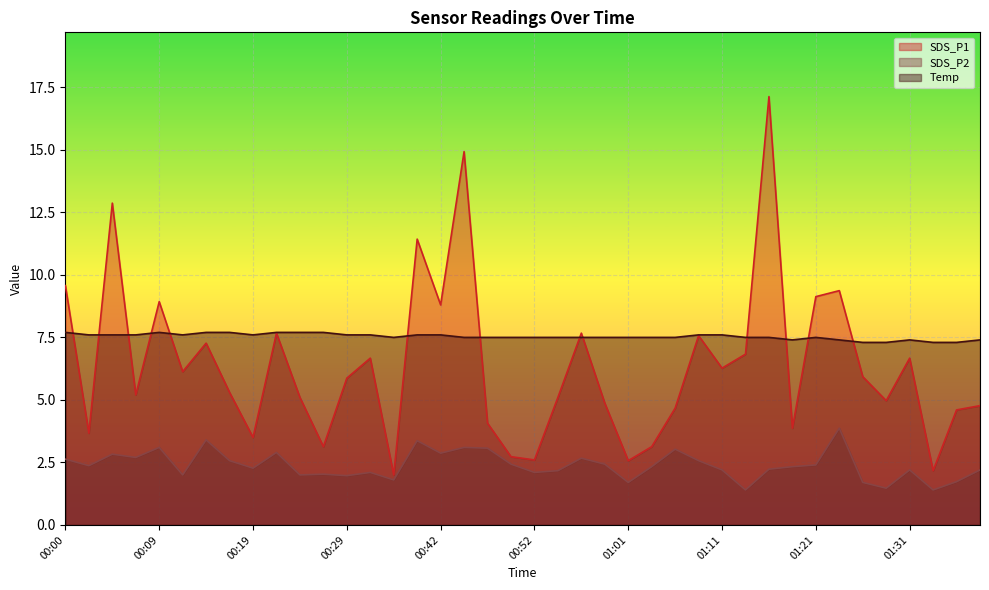

How many series are shown in this chart?

3